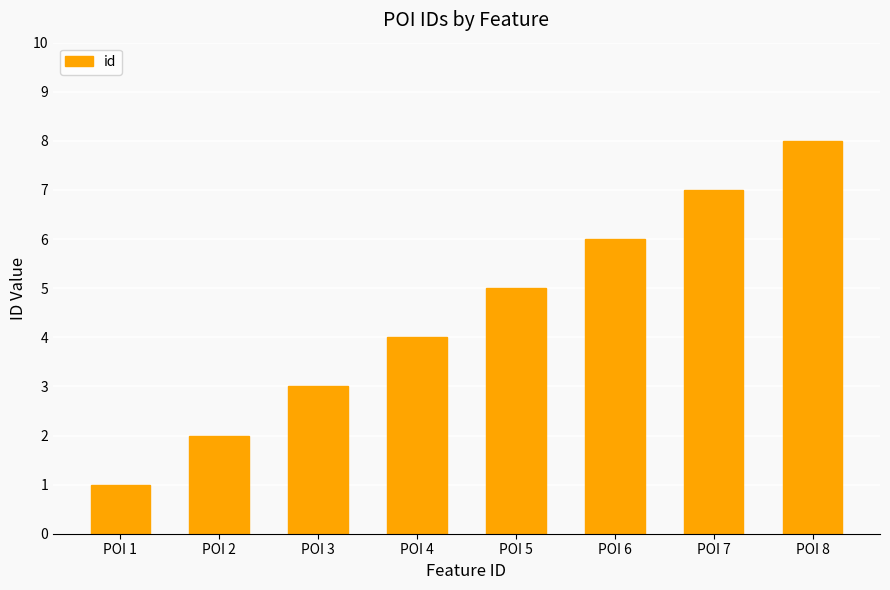

What is the sum of all values?

36